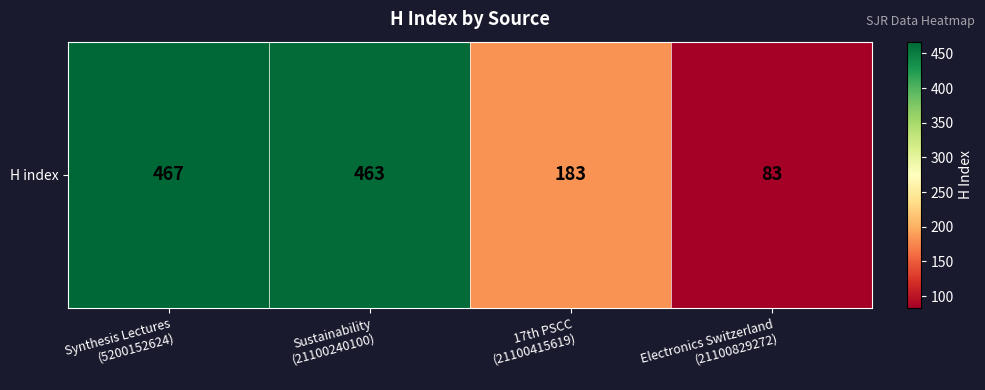

Between 17th PSCC
(21100415619) and Synthesis Lectures
(5200152624), which is larger?

Synthesis Lectures
(5200152624)